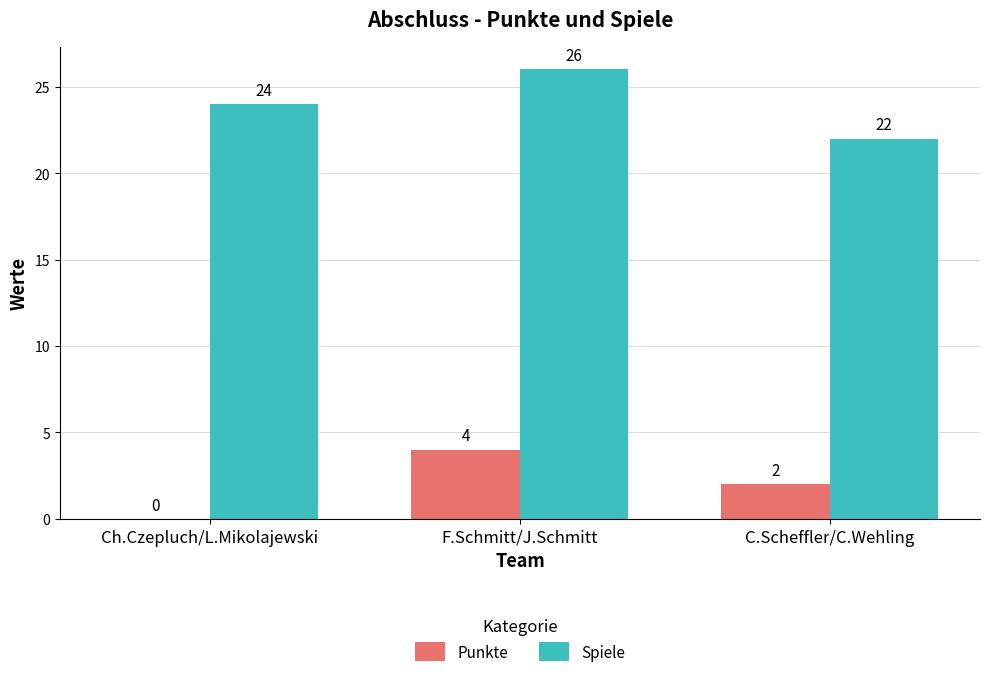

Are the bars grouped side by side (vs. stacked)?

Yes